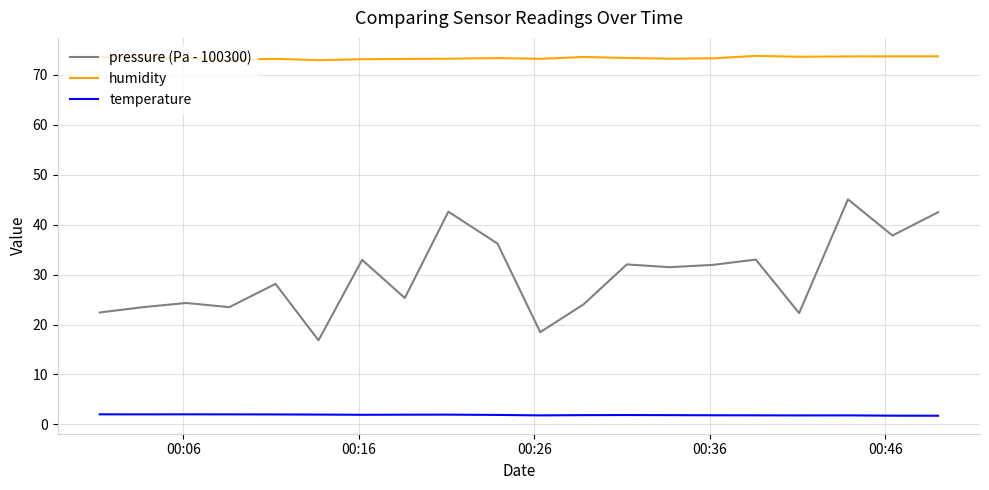

Which series has the widest spread of values?

pressure (Pa - 100300)